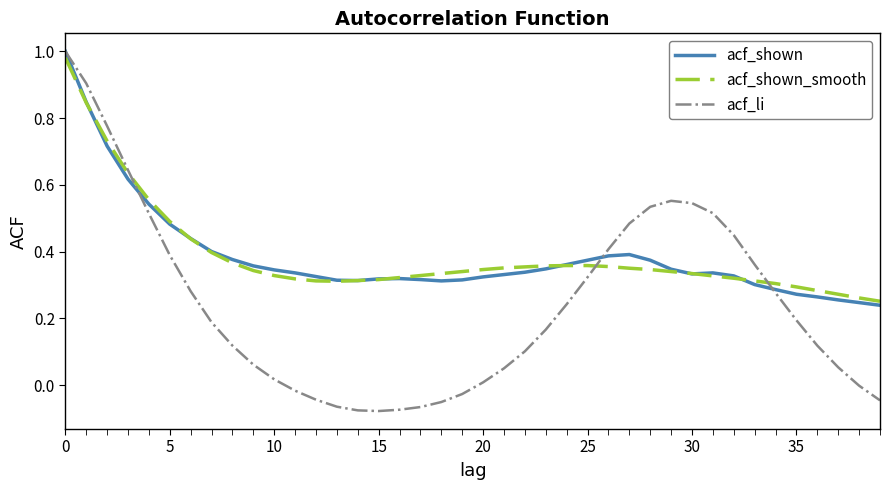

How many series are shown in this chart?

3